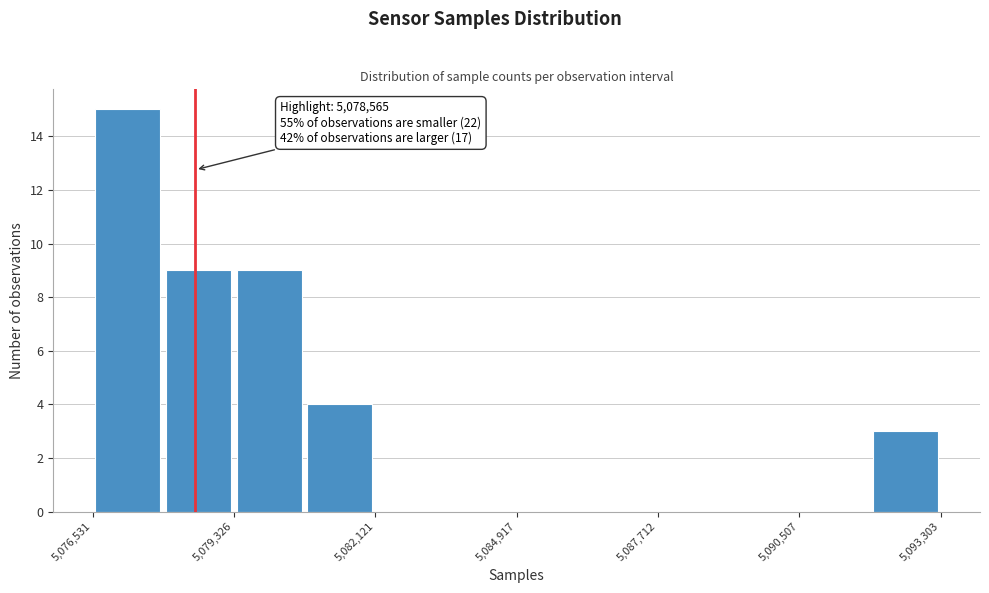

Around what value on the x-axis is the tallest bar? Give the approximate position of its centre, as read against the axis.

5077000